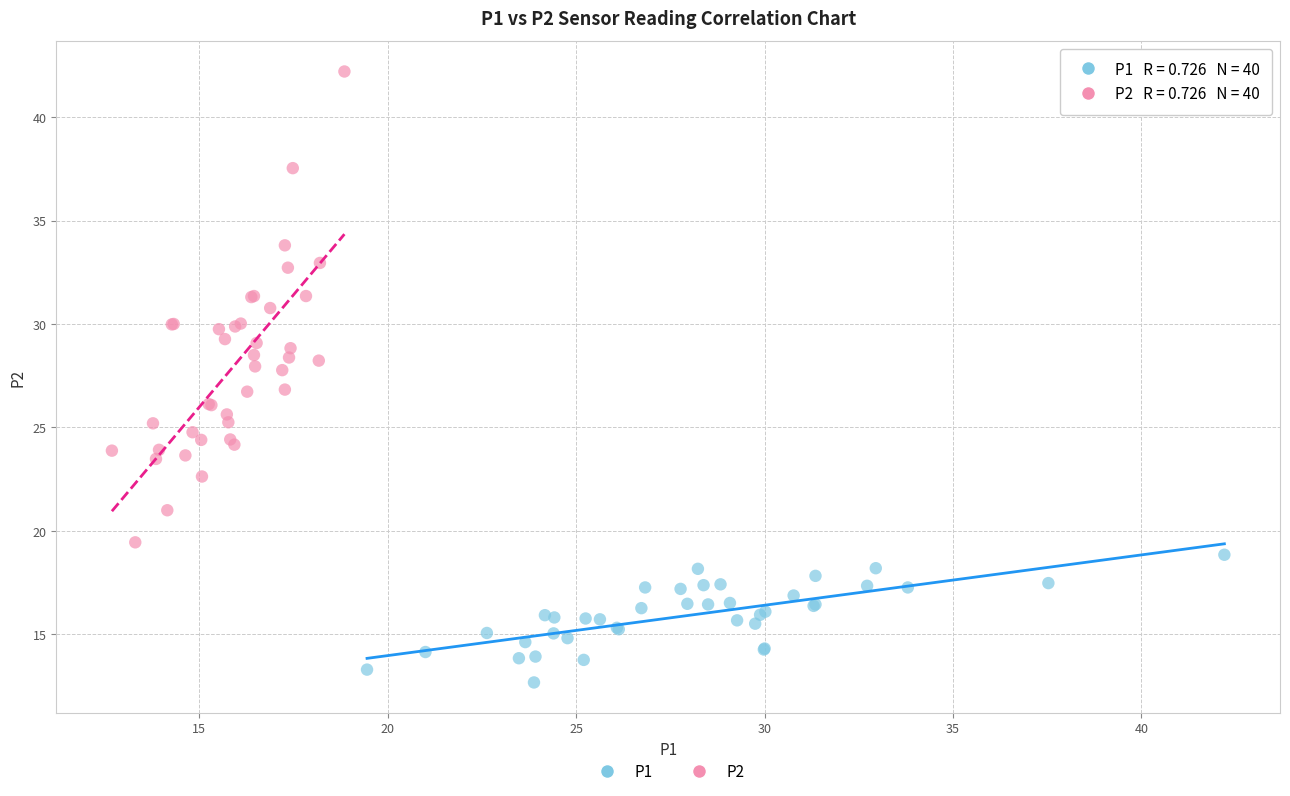

Which series contains the highest Y value?

P2